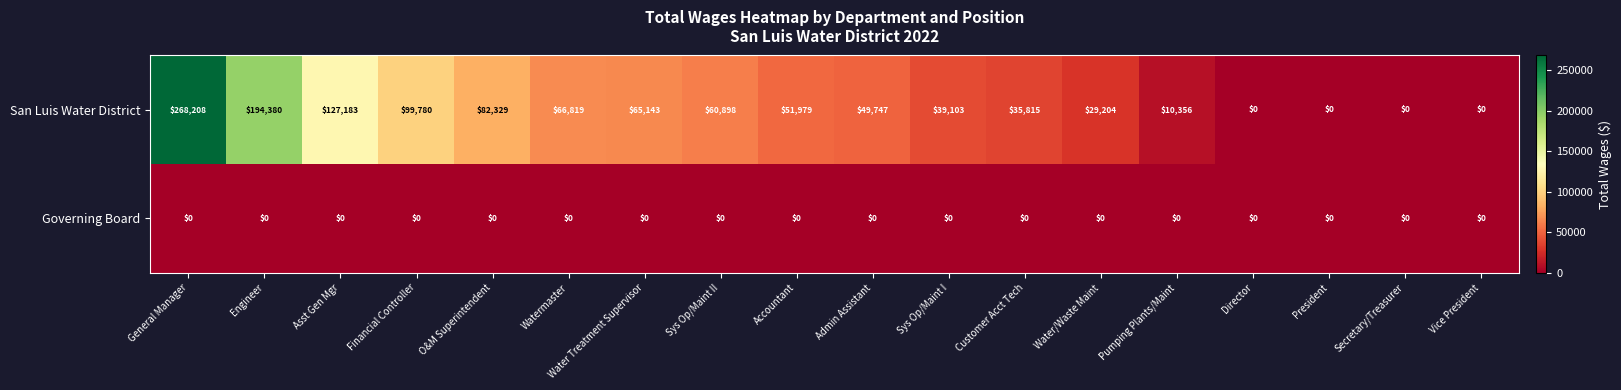

At which label is San Luis Water District closest to 134104?

Asst Gen Mgr